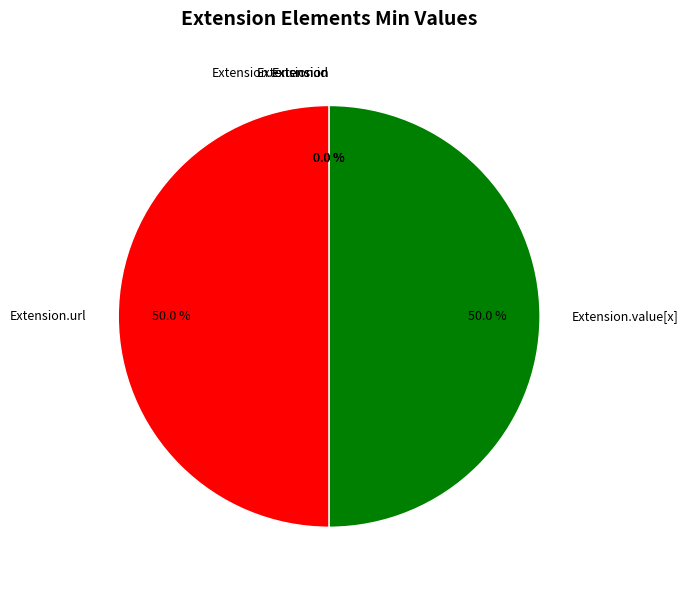

Which has a higher value, Extension or Extension.extension?

Extension